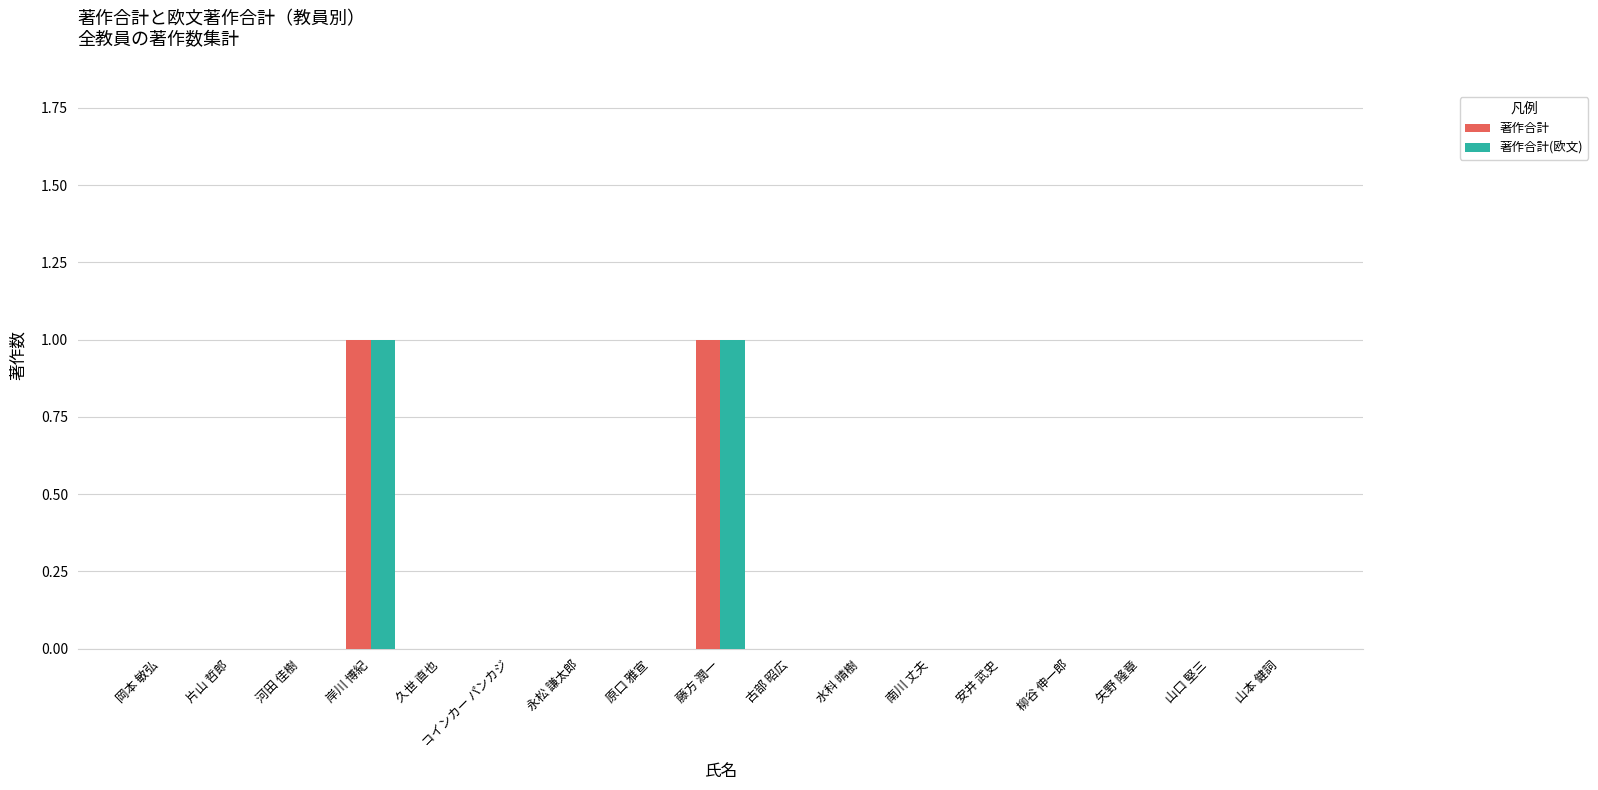

True or false: 著作合計(欧文) has a value of -1 at 岡本 敏弘.

False